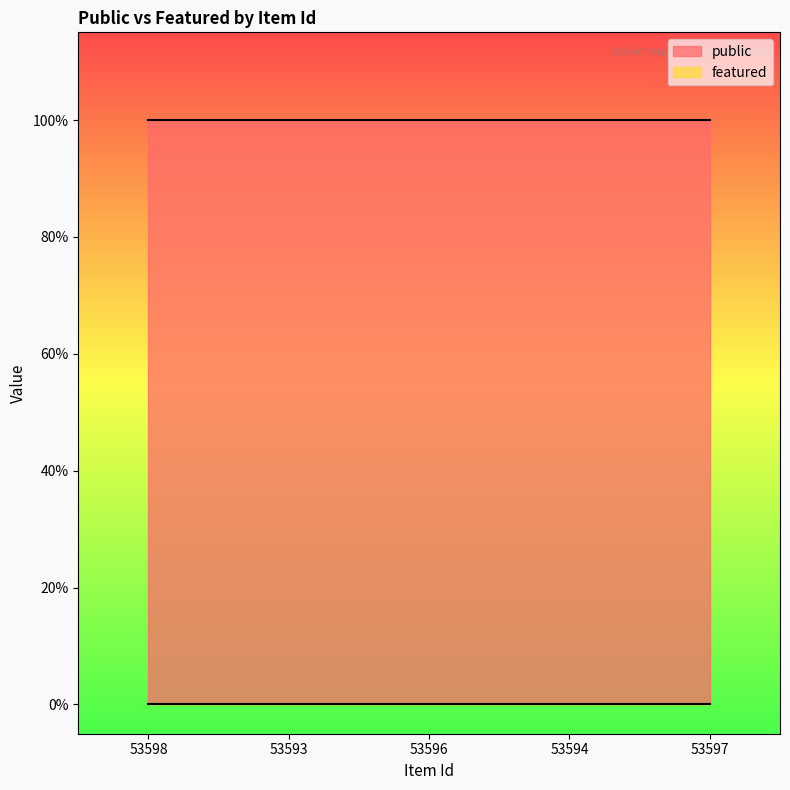

What is the label of the 2nd point from the left?

53593